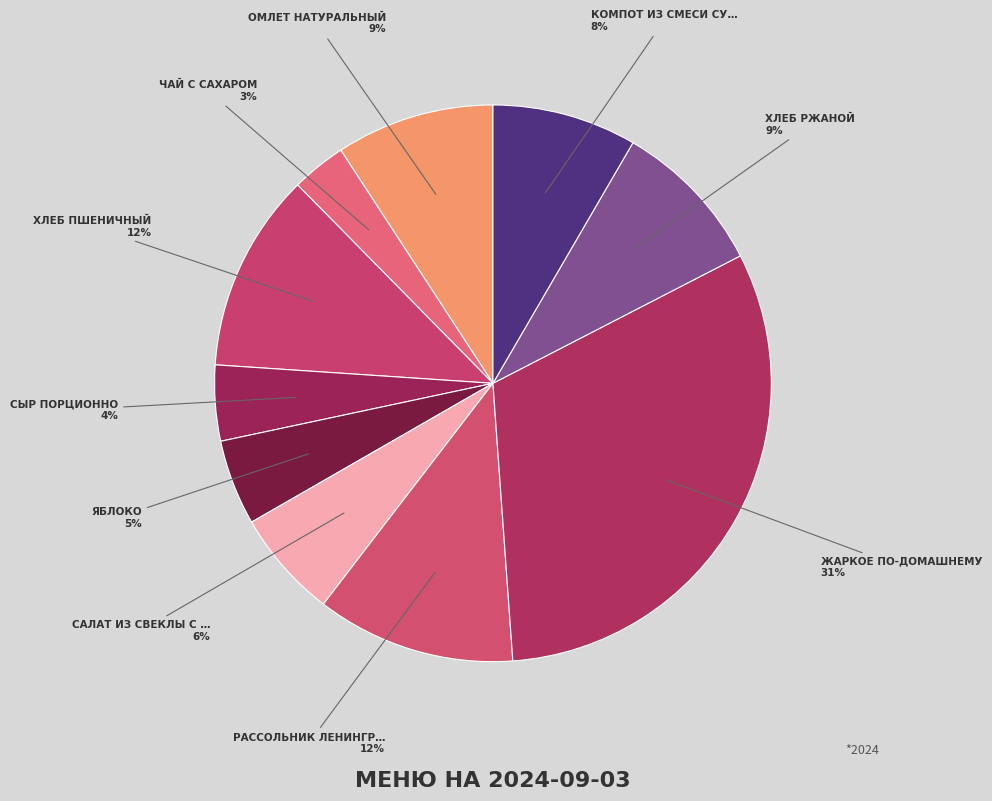

How many segments does this pie chart have?

10